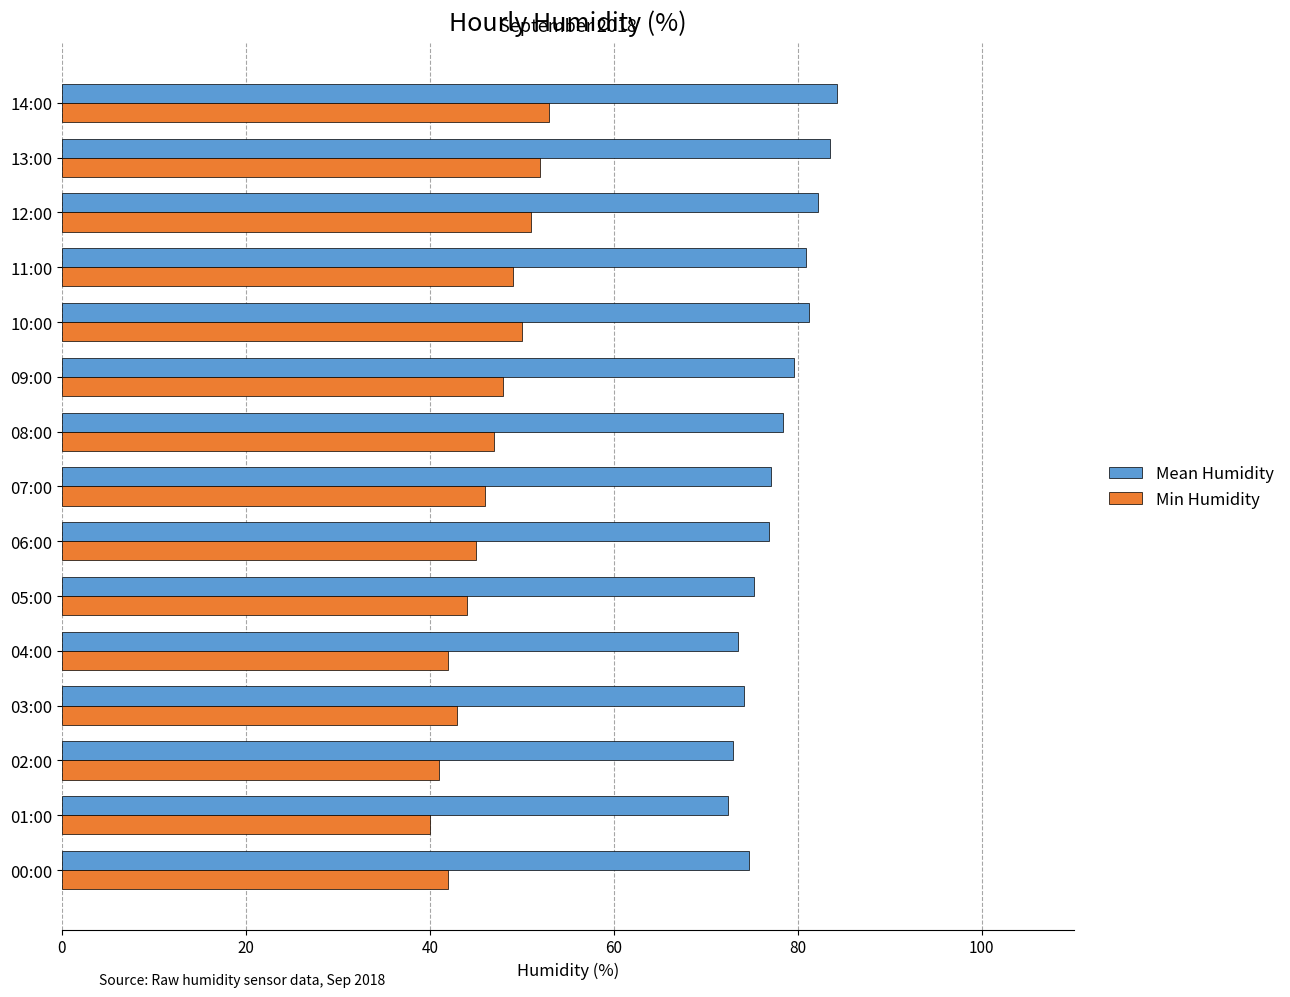

How many distinct data groups are displayed?

2